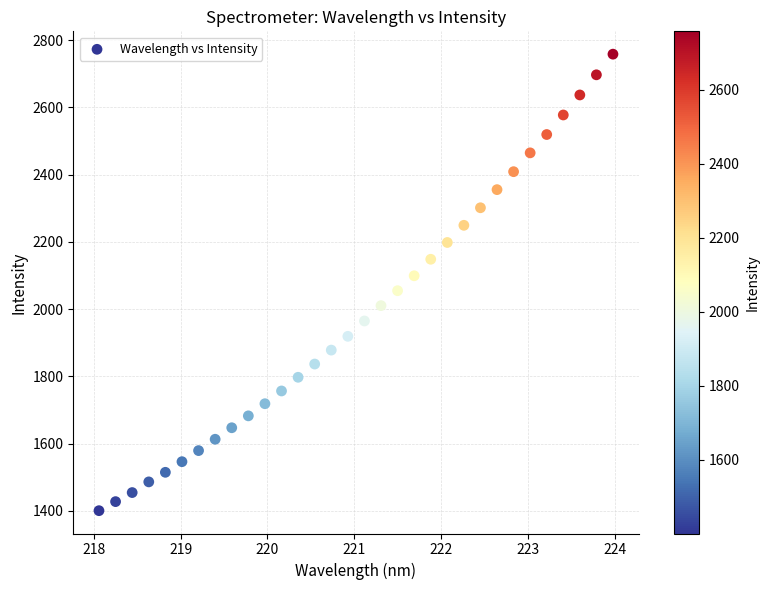

What is the range of X values (max minus min)?

5.9